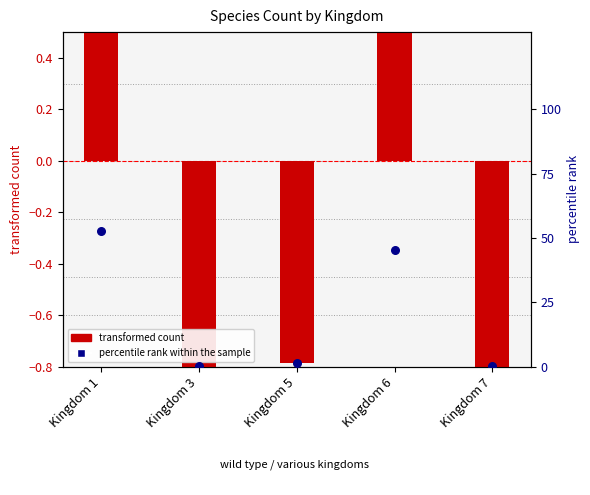

Which series reaches the maximum Y coordinate?

percentile rank within the sample